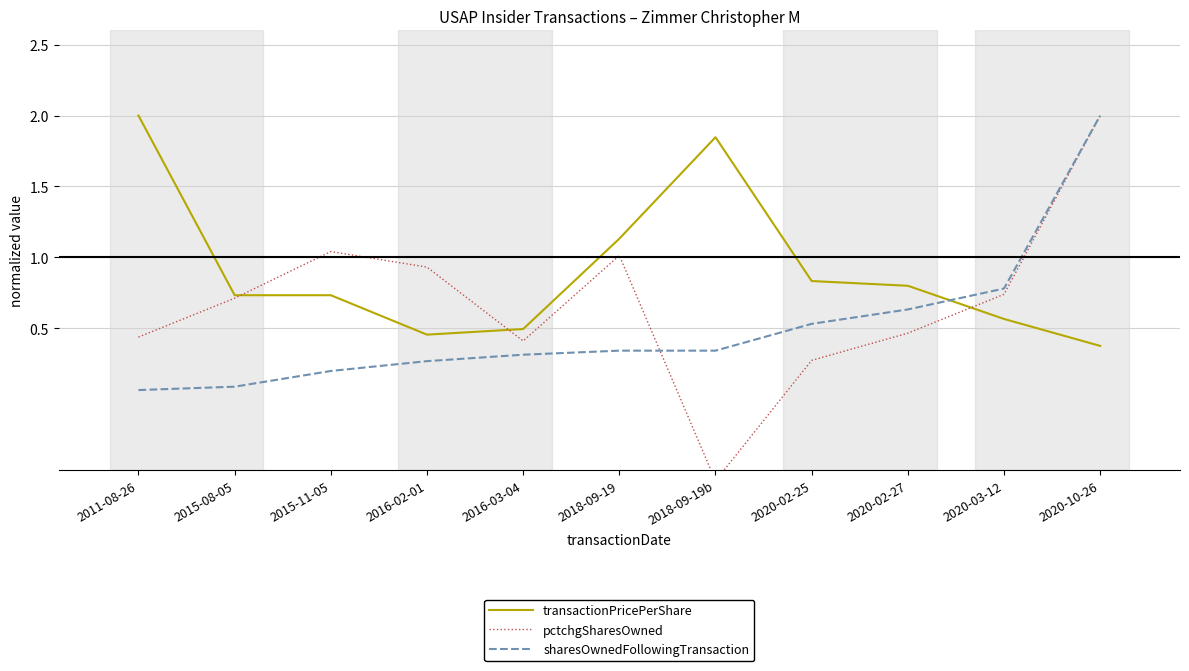

Reading right to left, extract all data points from this chart.

transactionPricePerShare: 0.4	0.6	0.8	0.8	1.8	1.1	0.5	0.5	0.7	0.7	2.0
pctchgSharesOwned: 2.0	0.7	0.5	0.3	-0.6	1.0	0.4	0.9	1.0	0.7	0.4
sharesOwnedFollowingTransaction: 2.0	0.8	0.6	0.5	0.3	0.3	0.3	0.3	0.2	0.1	0.1